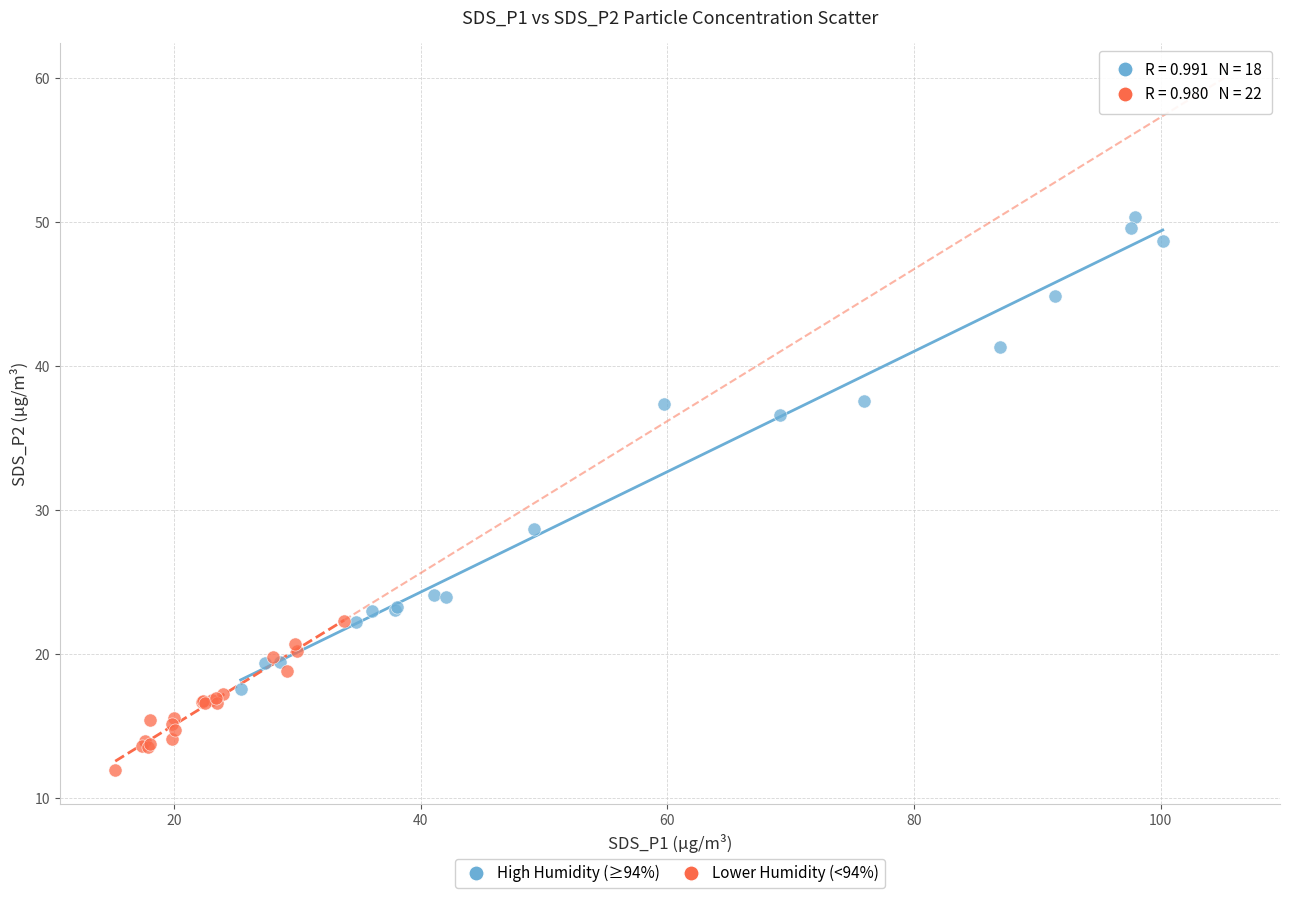

Which series has the largest Y range (max minus min)?

High Humidity (≥94%)